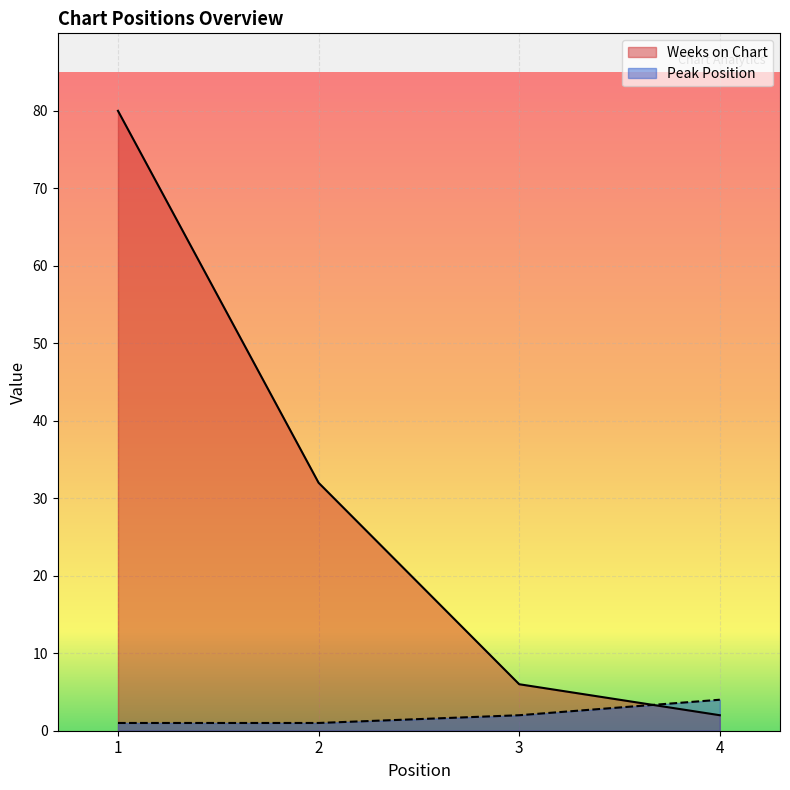

What is the total value across all series at 2?

33